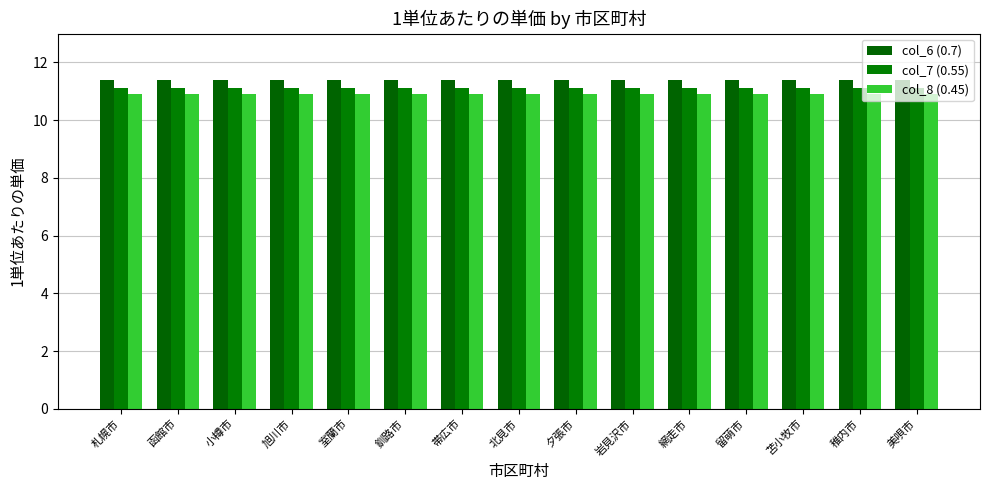

What is the lowest value of the col_8 (0.45) series?

10.9